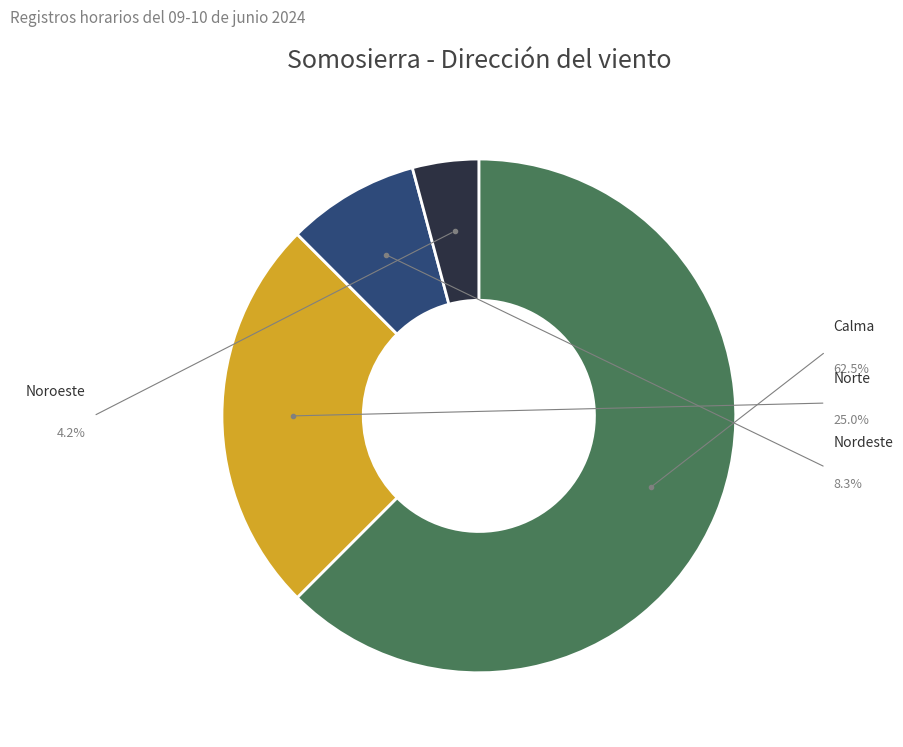

To the nearest percent, what portion does Calma represent?

62%